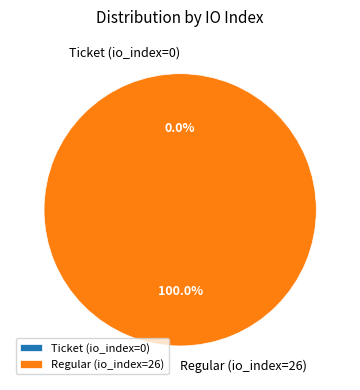

To the nearest percent, what is the combined percentage of Ticket (io_index=0) and Regular (io_index=26)?

100%